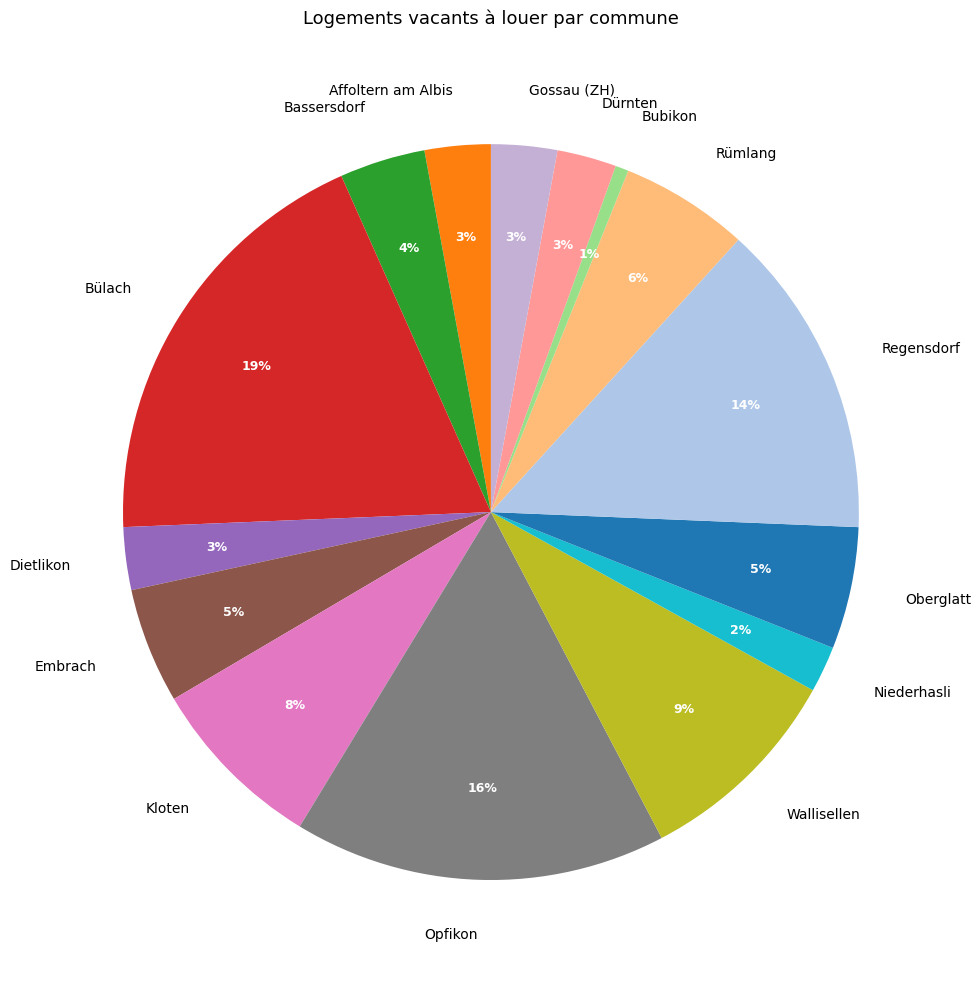

To the nearest percent, what is the difference between the Niederhasli and Regensdorf slice percentages?

12%